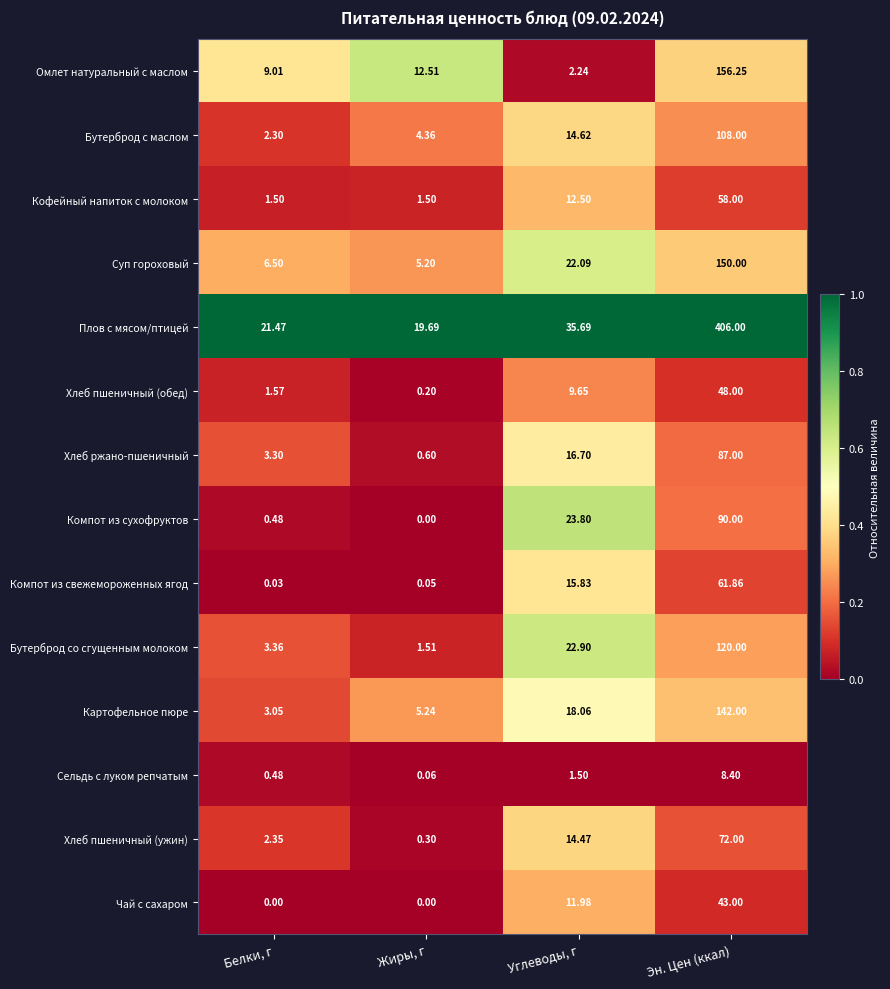

Between Жиры, г and Углеводы, г, which series saw the biggest shift?

Компот из сухофруктов